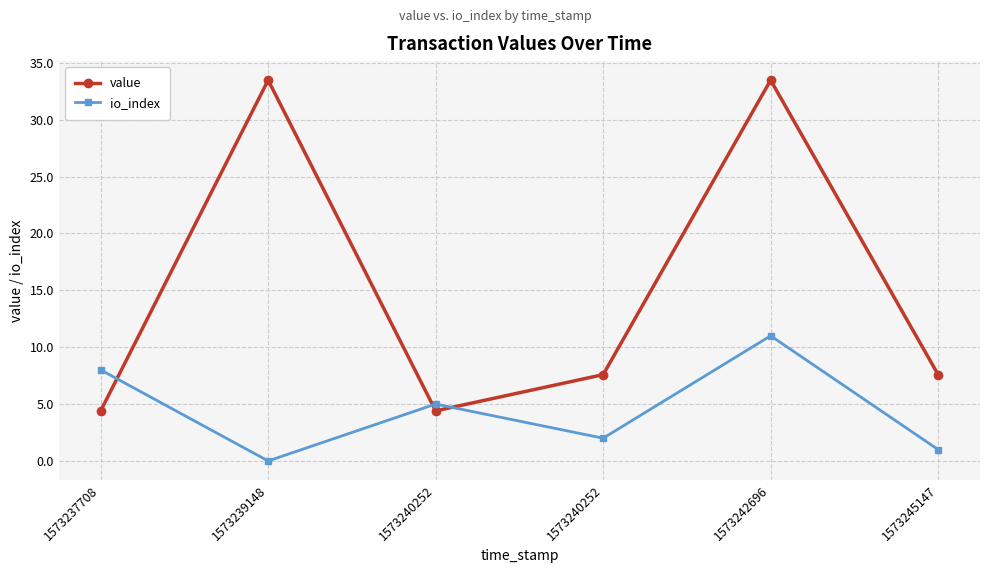

Is this an area chart (filled region under the line)?

No